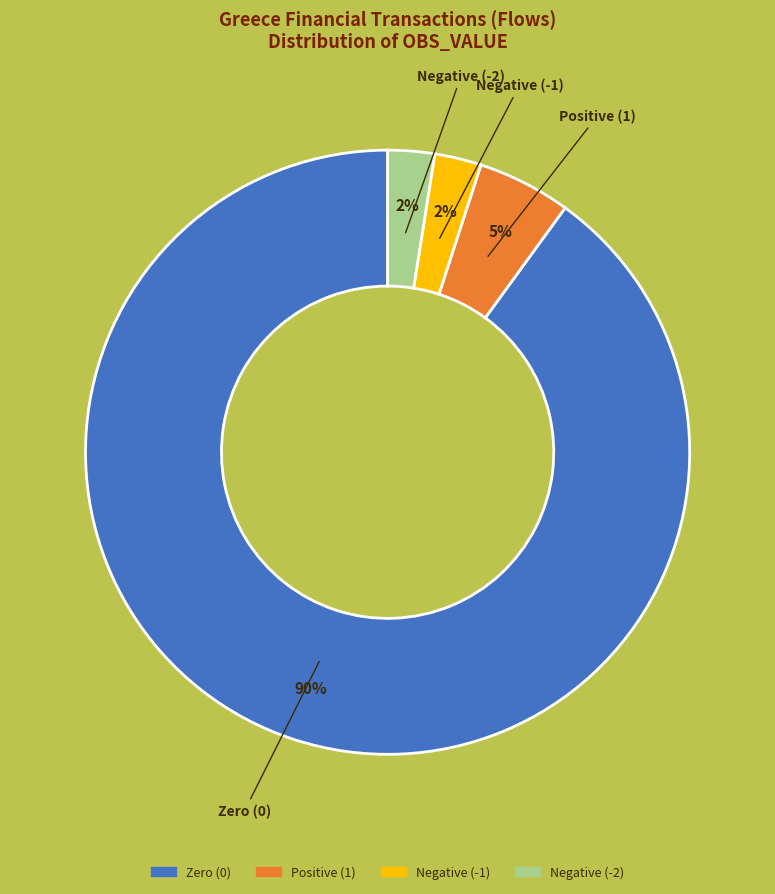

Does any single category account for the majority?

Yes